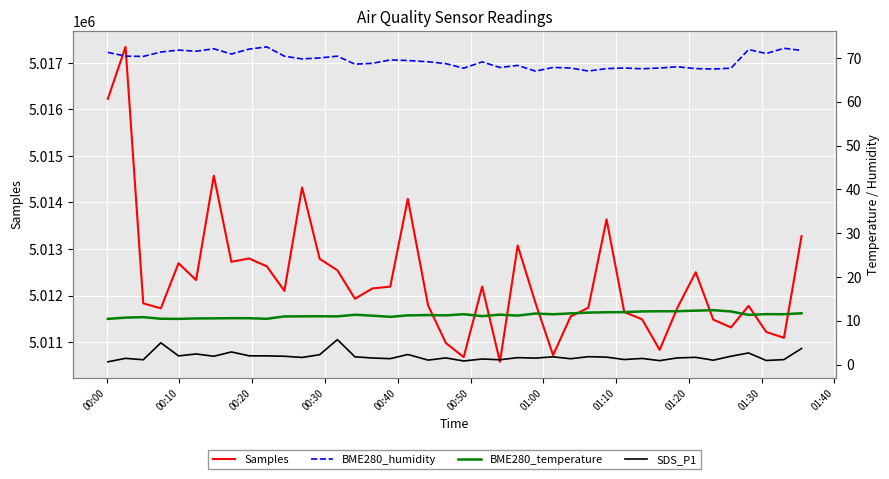

True or false: SDS_P1 has more than 2 points higher than both neighbors.

True